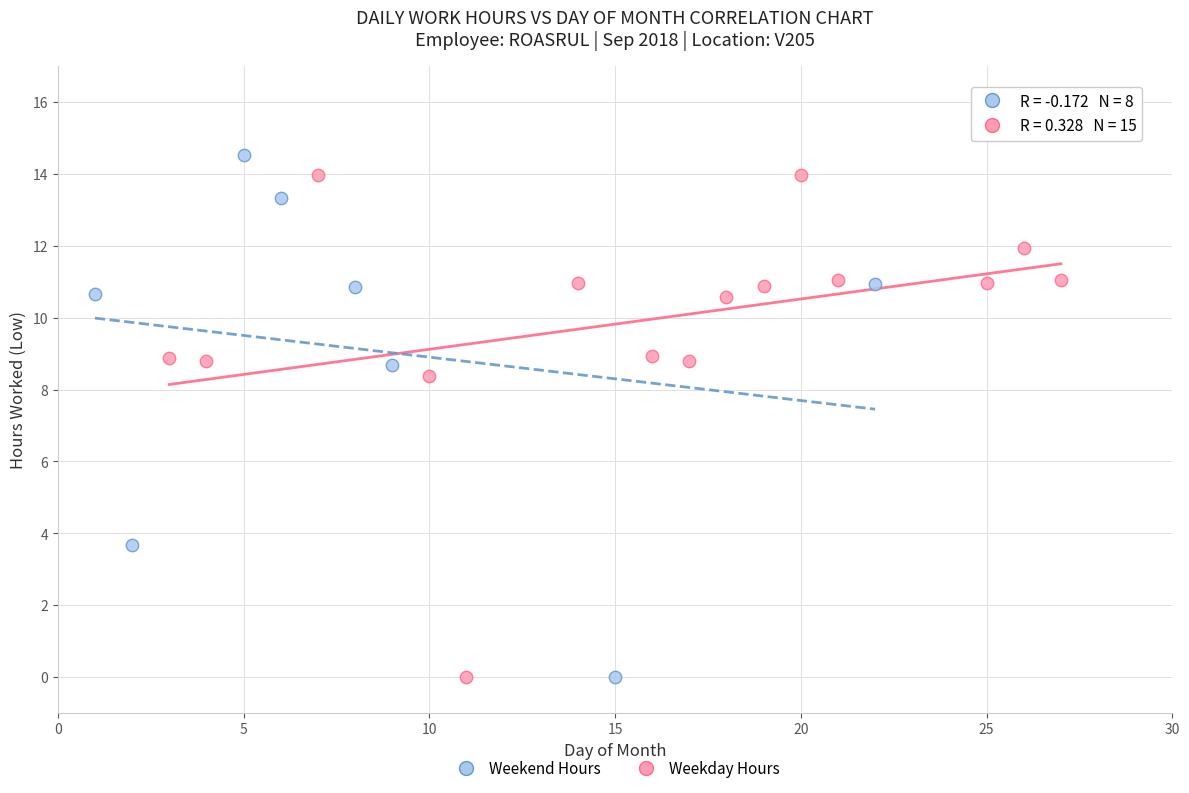

Which series contains the highest Y value?

Weekend Hours